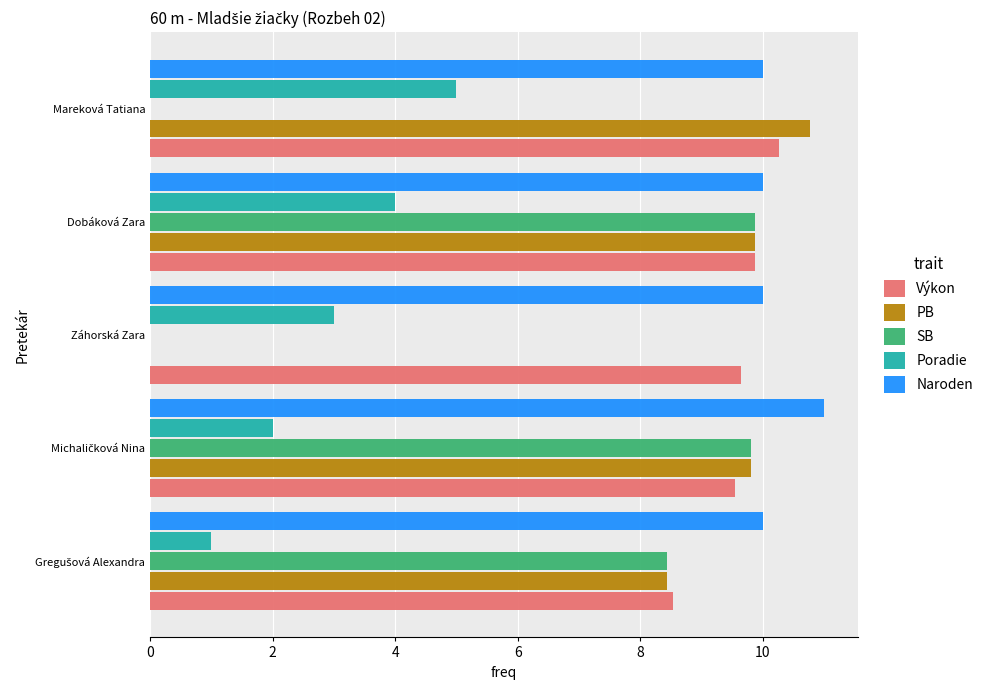

Which series has the largest total across all categories?

Naroden